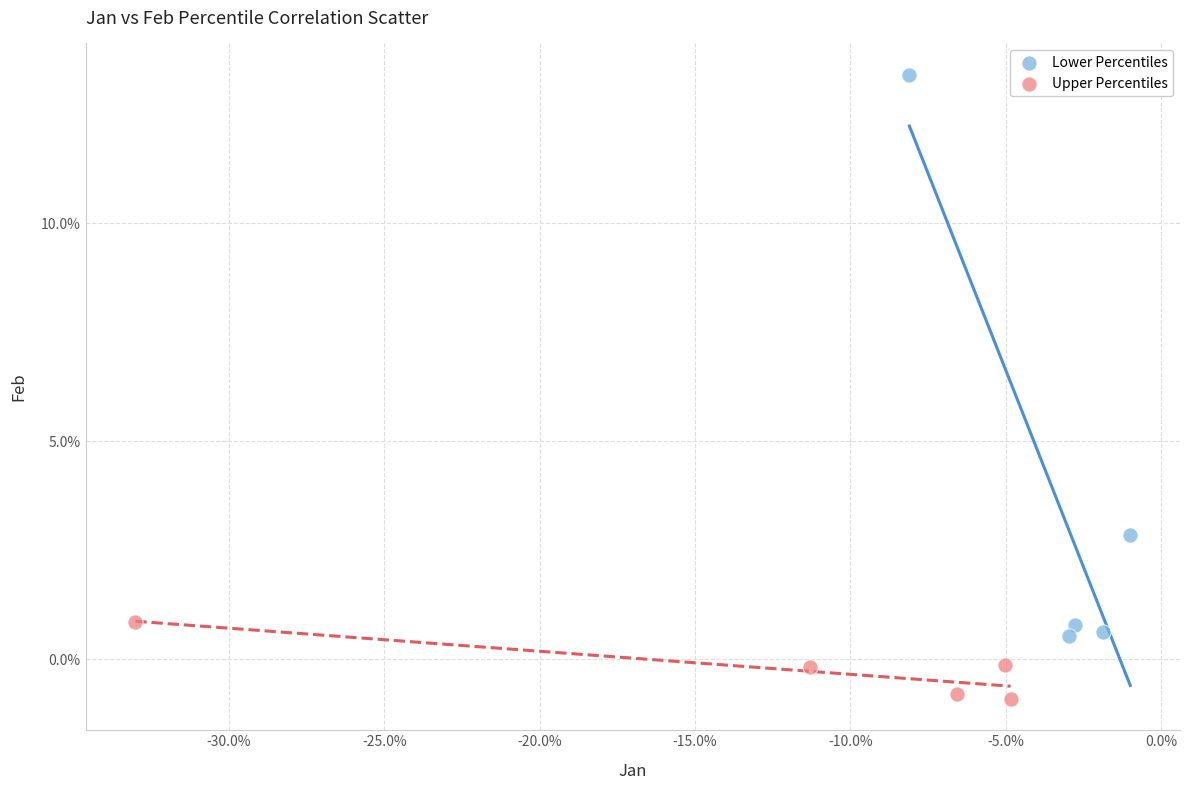

Which series reaches the minimum Y coordinate?

Upper Percentiles